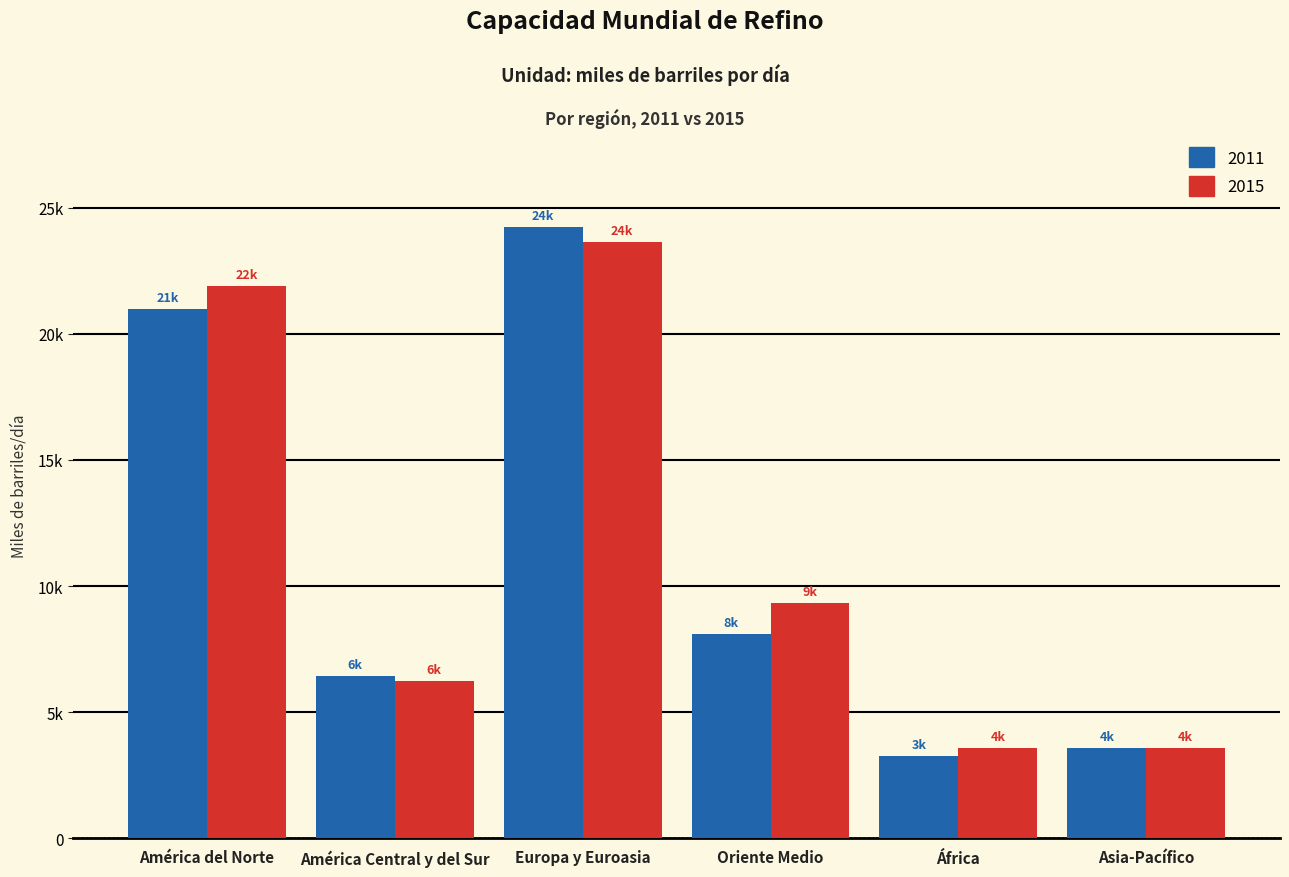

True or false: 2015 has a value of 3588.7 at Asia-Pacífico.

True